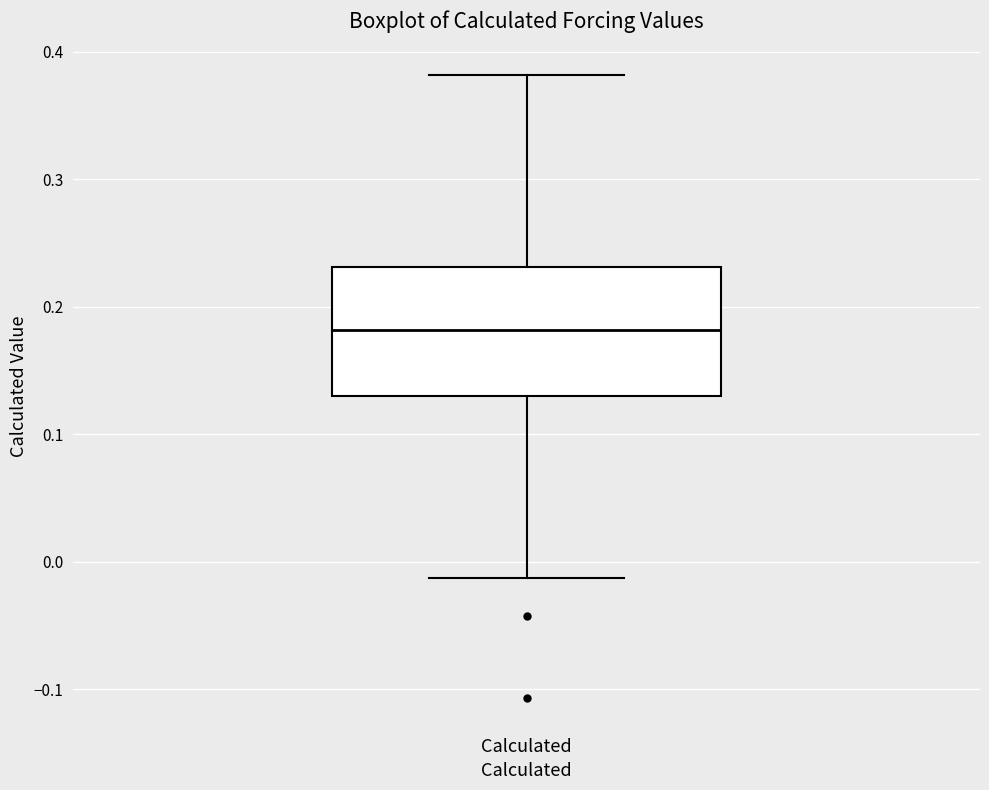

Where does the upper whisker of the box for Calculated end on the y-axis? The values are not printed on the chart, so give them approximately, as read against the axis.

0.38